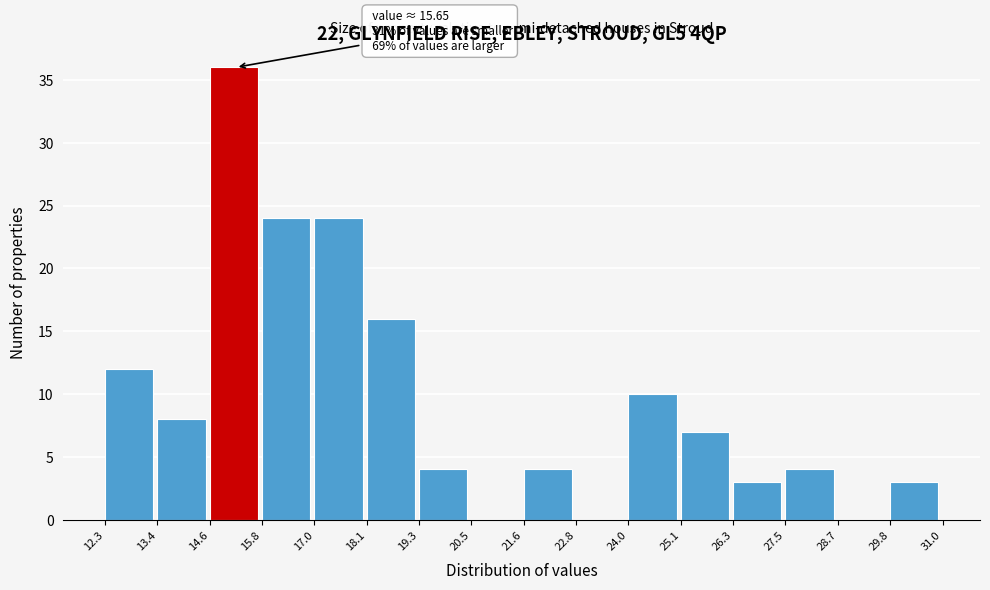

Which range on the x-axis has the tallest bar?

14.6 to 15.8